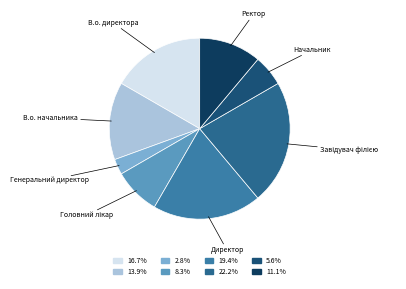

What is the ratio of the value at Ректор to the value at В.о. директора?

0.7